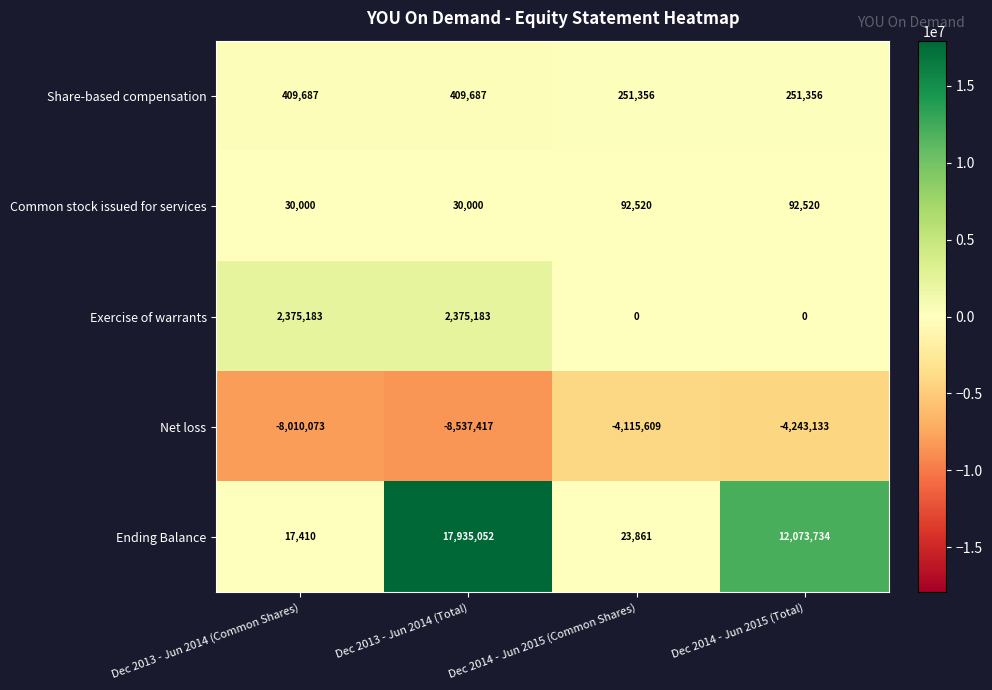

Which category has the lowest value across all series?

Dec 2013 - Jun 2014 (Total)